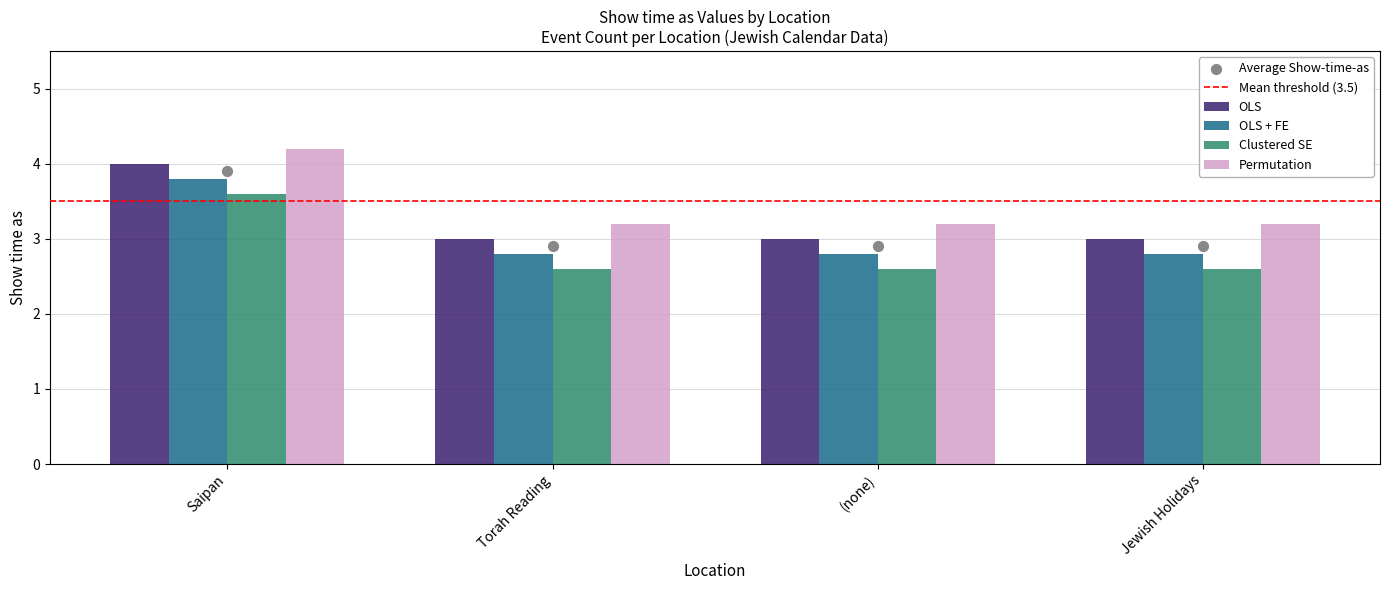

What is the average value of the Permutation series?

3.5